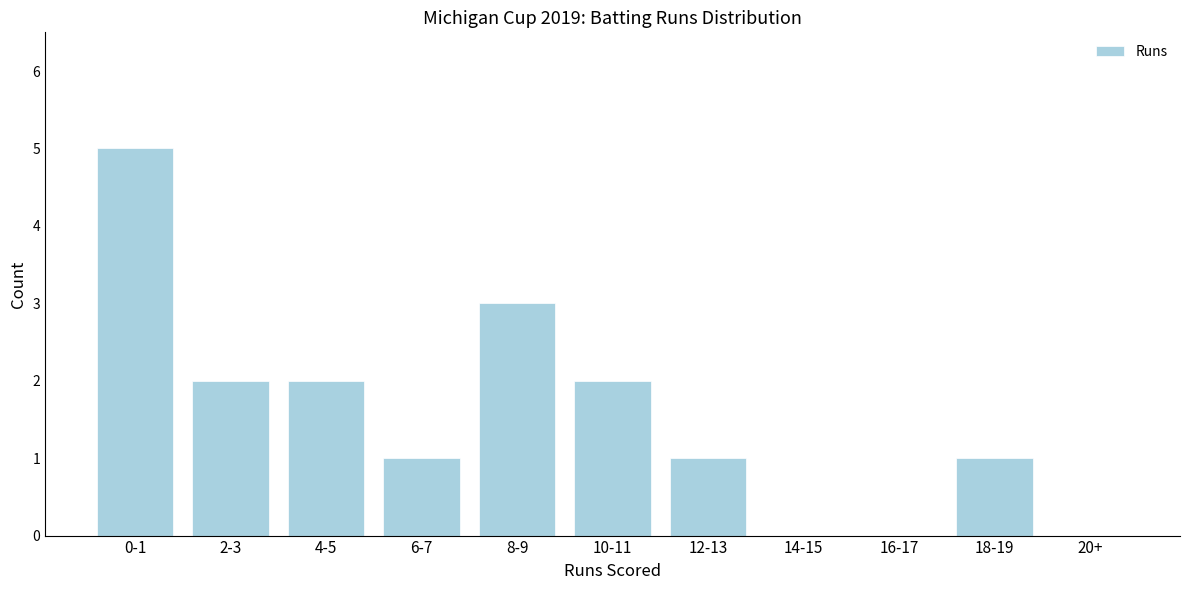

Reading left to right, list all the values displayed in this chart.

0-1=5	2-3=2	4-5=2	6-7=1	8-9=3	10-11=2	12-13=1	14-15=0	16-17=0	18-19=1	20+=0